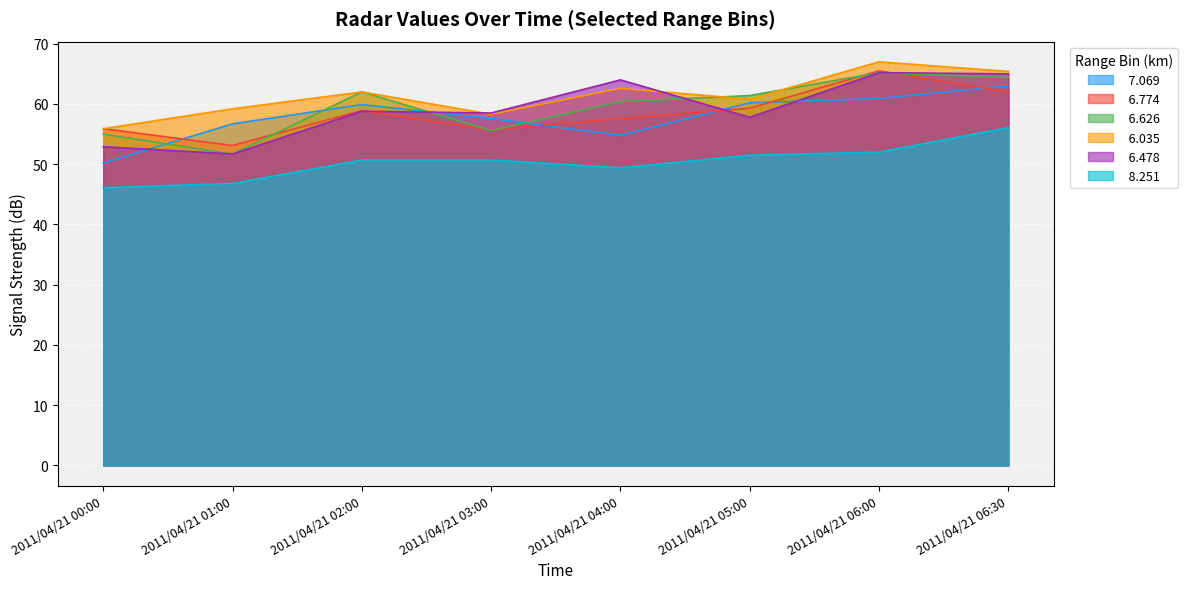

Between 2011/04/21 05:00 and 2011/04/21 03:00, which is larger?

2011/04/21 05:00